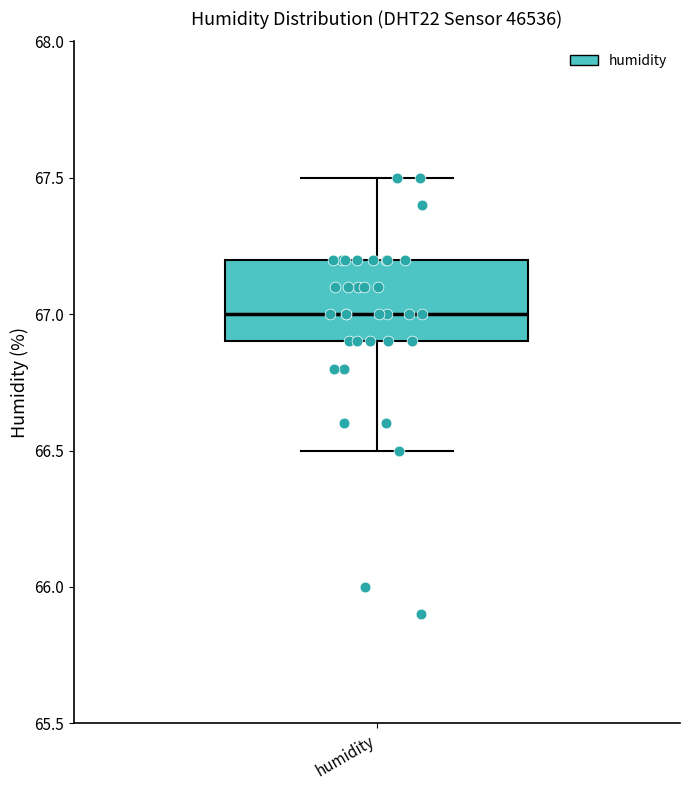

Read this box plot against the y-axis: the position of the median line, the range covered by the box, and the ends of both whiskers. The values are not printed on the chart, so give them approximately, as read against the axis.

median 67.0, box 66.9 to 67.2, whiskers 66.5 to 67.5